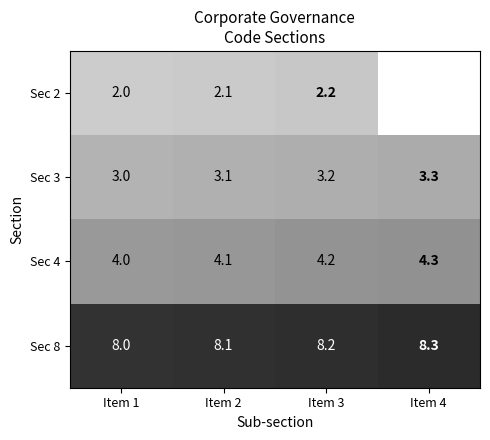

Is the value of Sec 8 at Item 2 greater than the value of Sec 4 at Item 1?

Yes